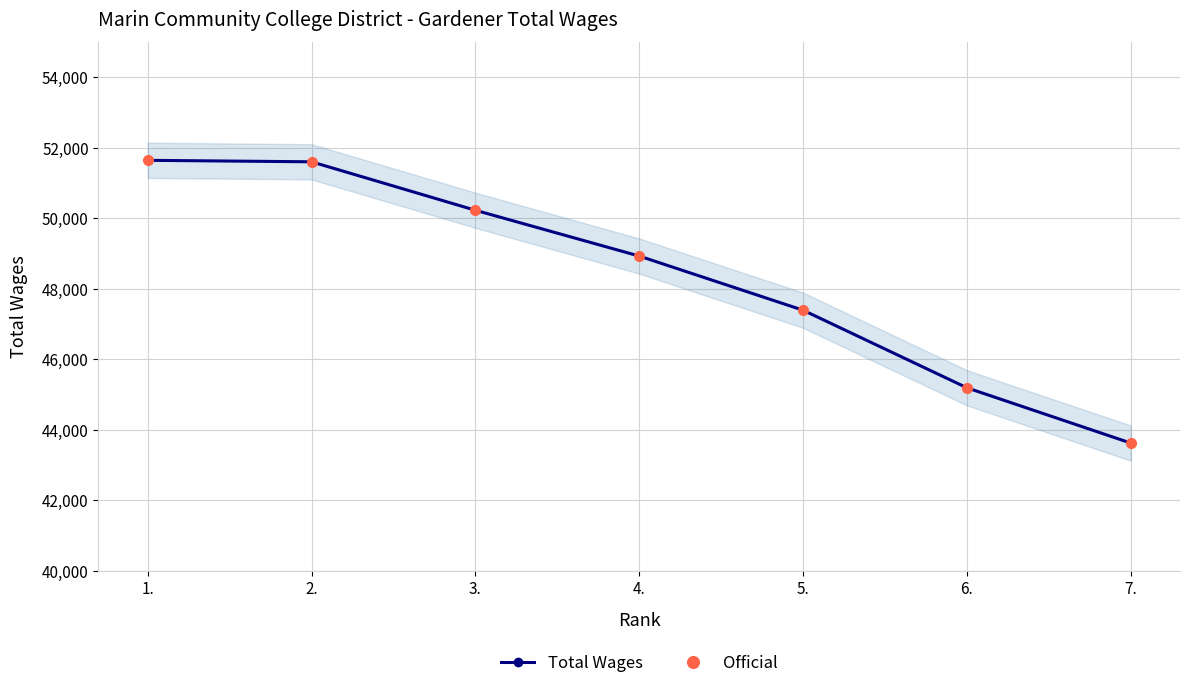

What is the lowest value of the Total Wages series?

43619